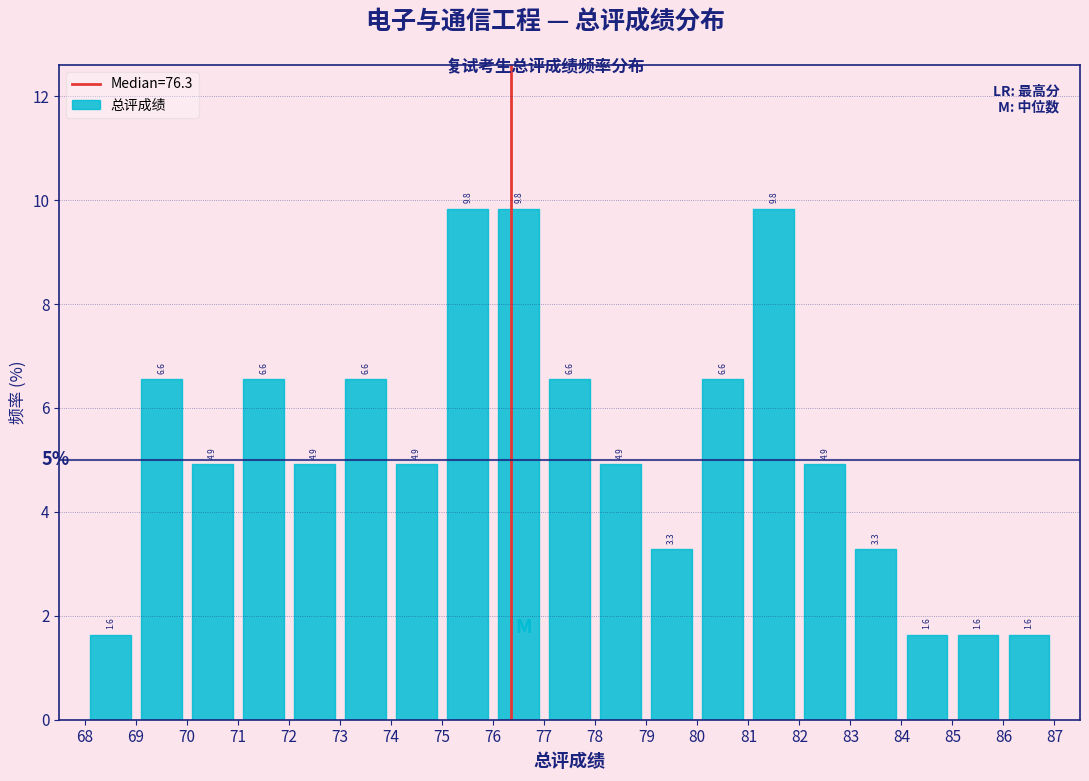

Reading left to right, transcribe this chart: for each bar, give the range it covers on the x-axis and its height.

68 to 69: 1.6
69 to 70: 6.6
70 to 71: 4.9
71 to 72: 6.6
72 to 73: 4.9
73 to 74: 6.6
74 to 75: 4.9
75 to 76: 9.8
76 to 77: 9.8
77 to 78: 6.6
78 to 79: 4.9
79 to 80: 3.3
80 to 81: 6.6
81 to 82: 9.8
82 to 83: 4.9
83 to 84: 3.3
84 to 85: 1.6
85 to 86: 1.6
86 to 87: 1.6